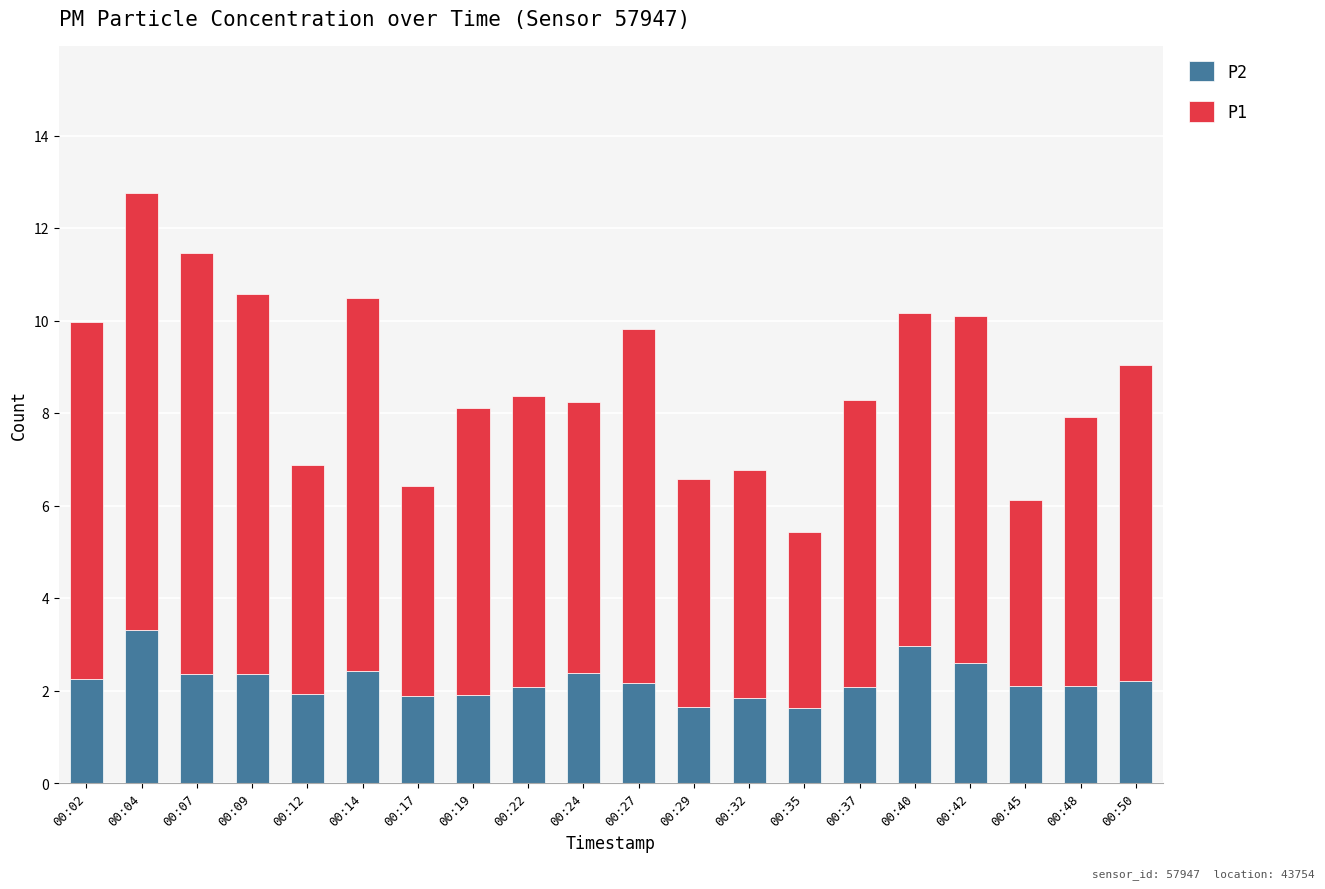

Which category has the highest value in the P2 series?

00:04